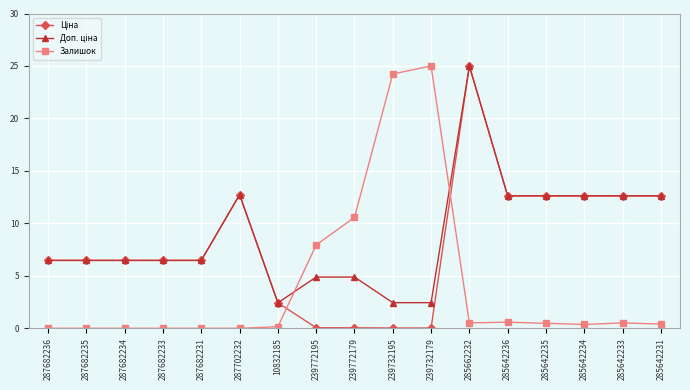

What is the total value across all series at 239772195?

12.9